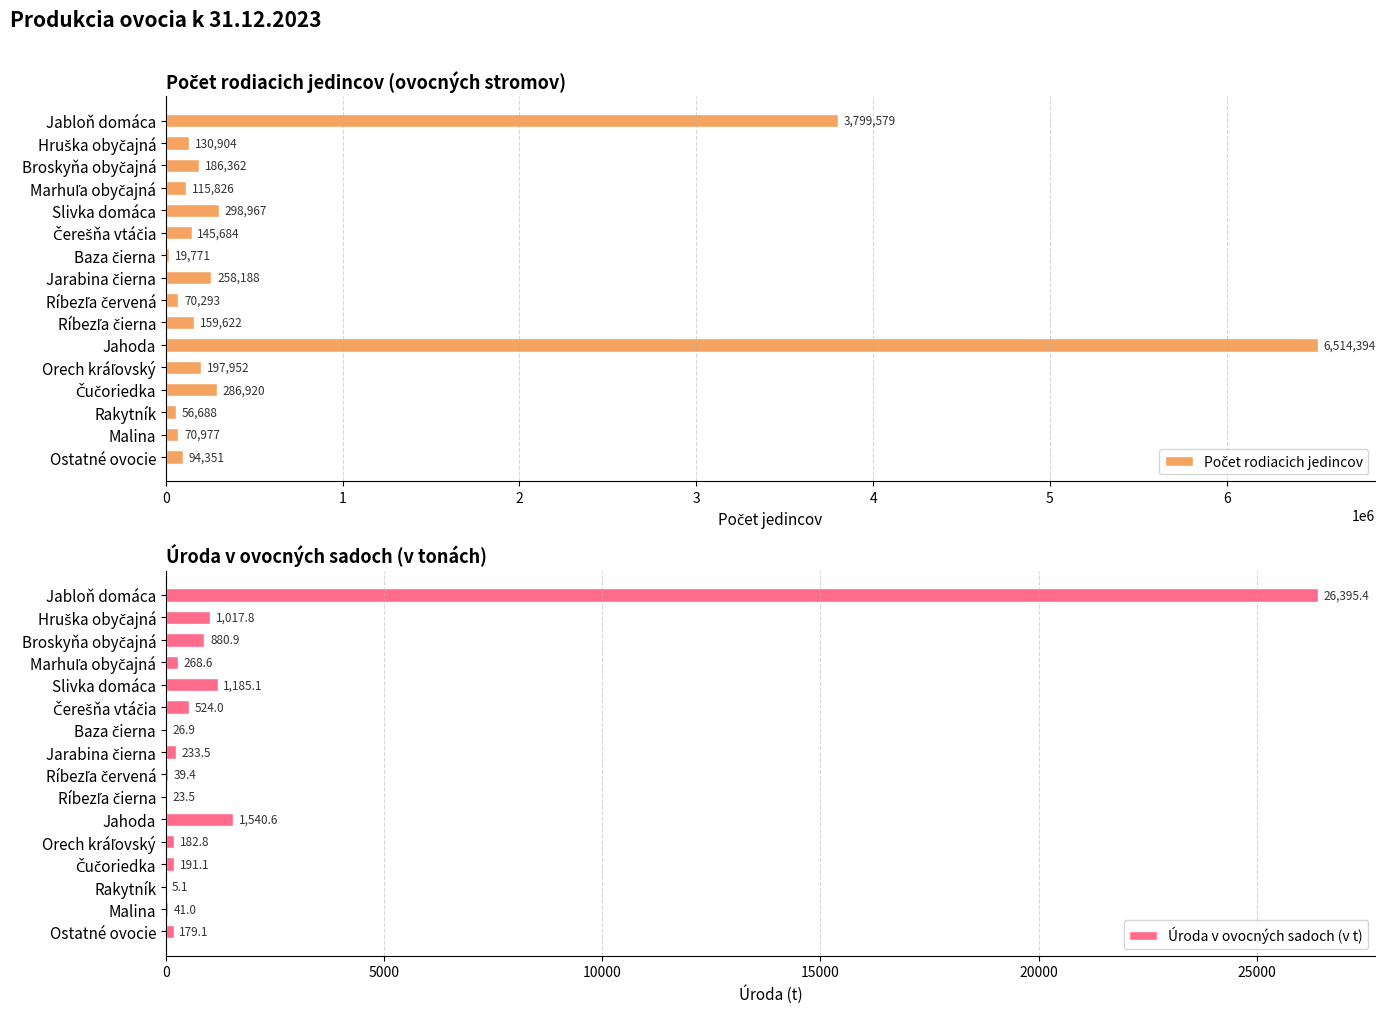

List the series in order of their peak value, lowest first.

Úroda v ovocných sadoch (v t), Počet rodiacich jedincov